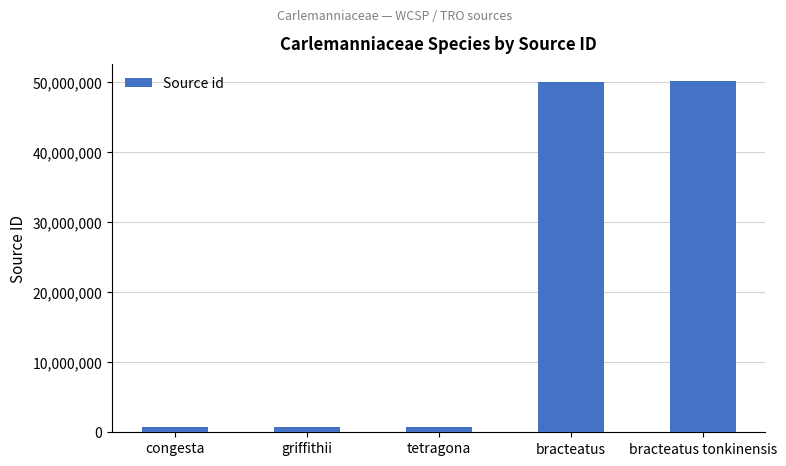

What is the difference between the second highest and minimum values?

49234509